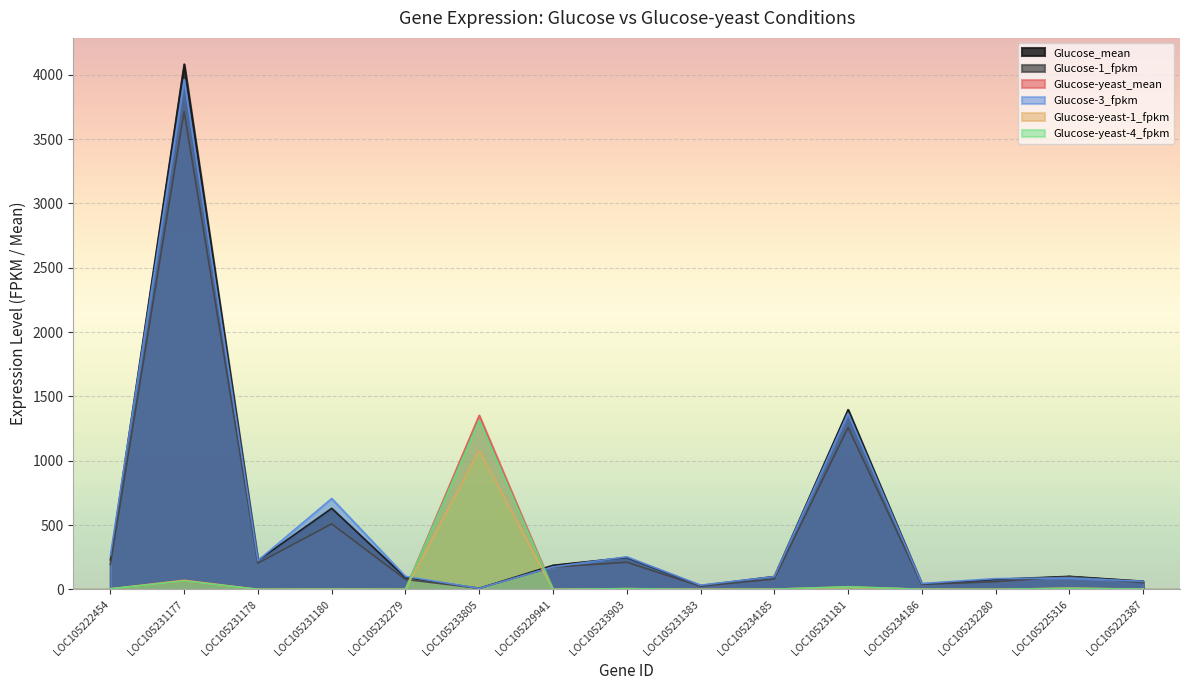

Between LOC105231181 and LOC105222387, which series saw the biggest shift?

Glucose_mean